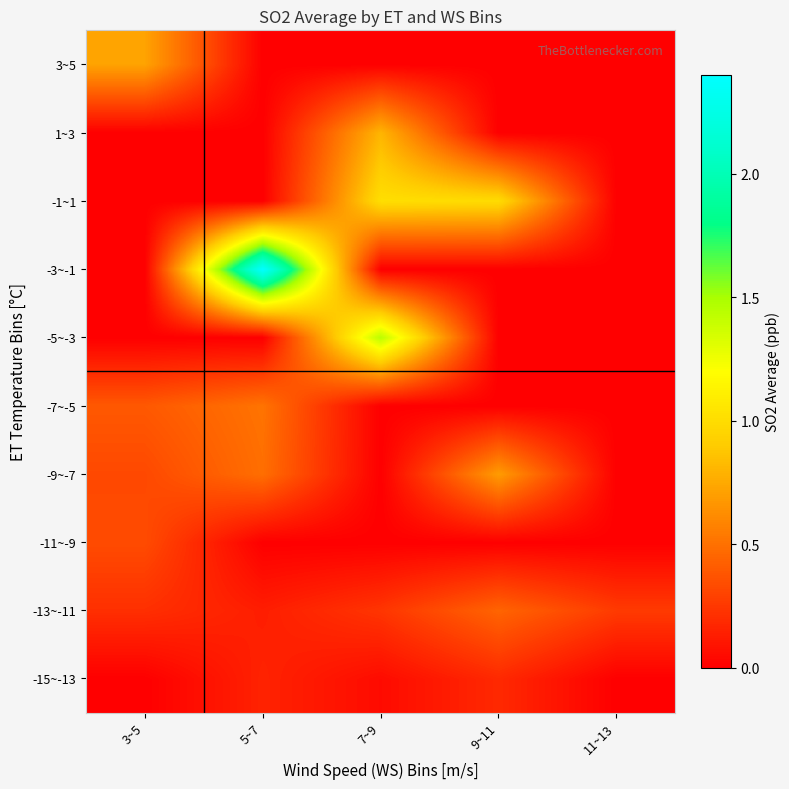

Which has a higher value, 5~7 or 11~13?

5~7